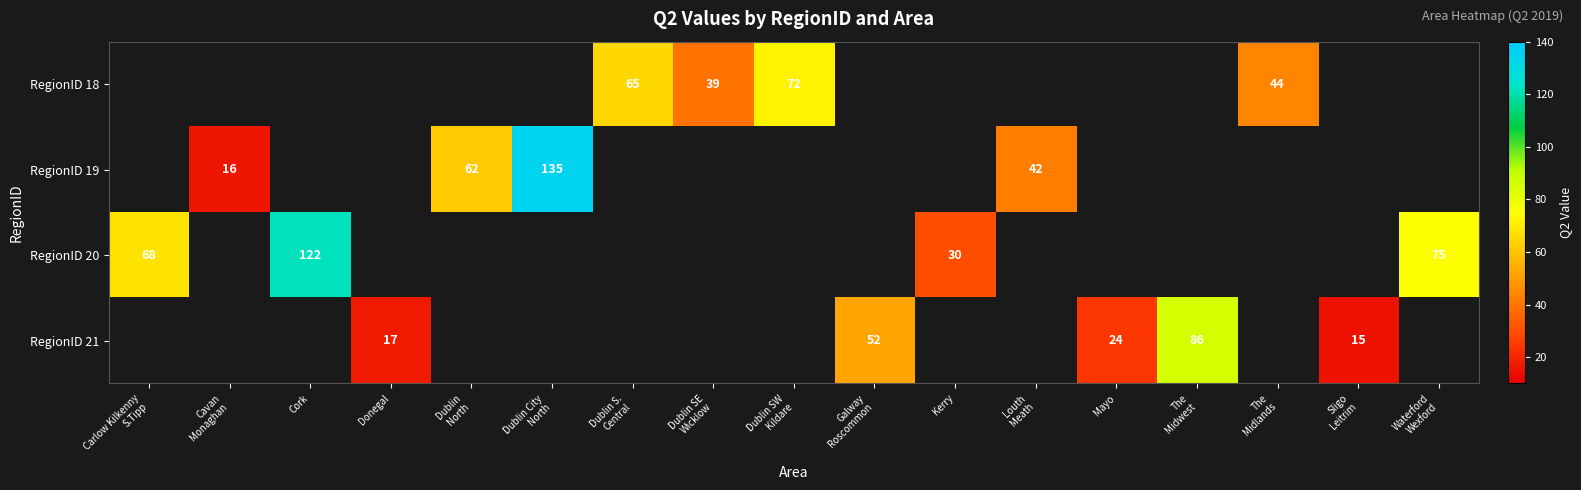

Count the number of data series in this chart.

4